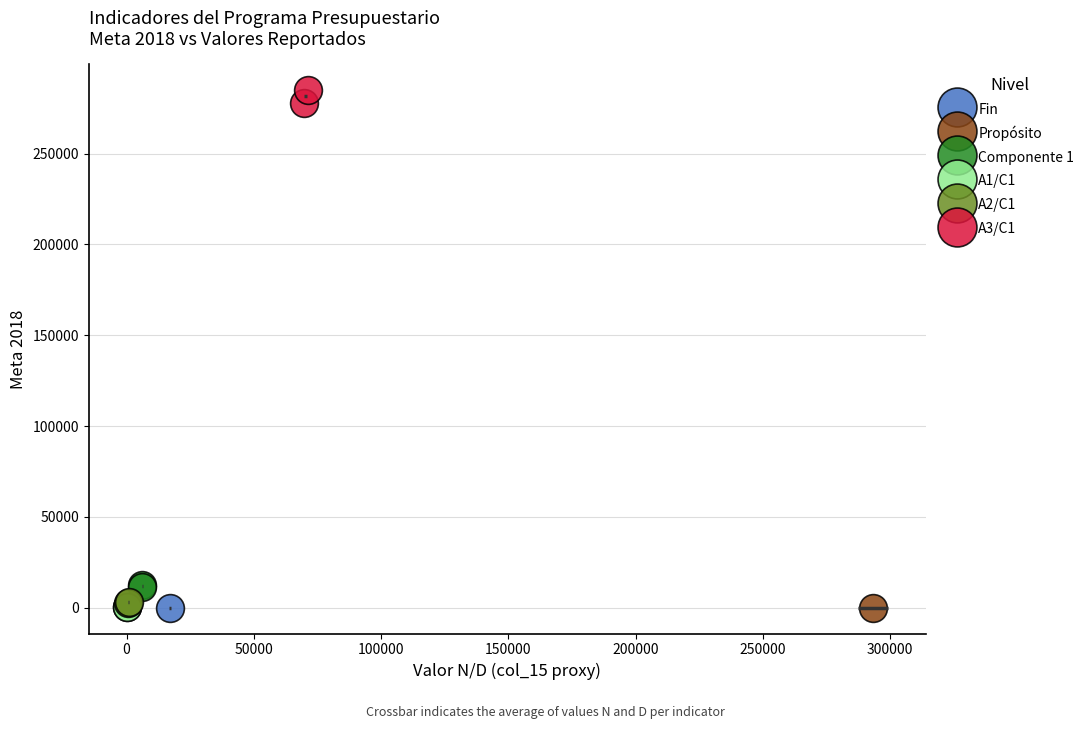

Which series reaches the maximum Y coordinate?

A3/C1